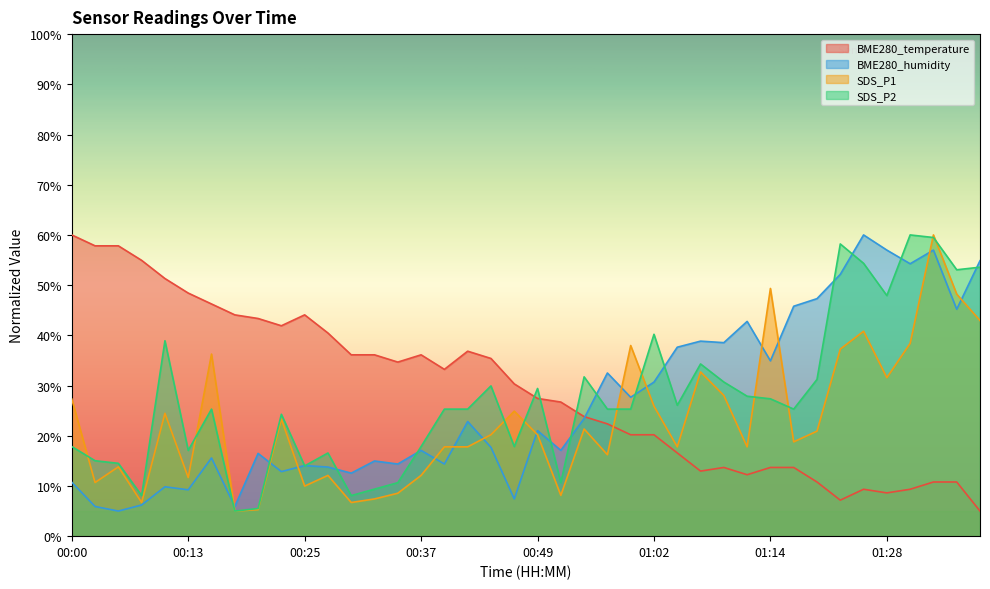

How many times do BME280_humidity and BME280_temperature cross each other?

1